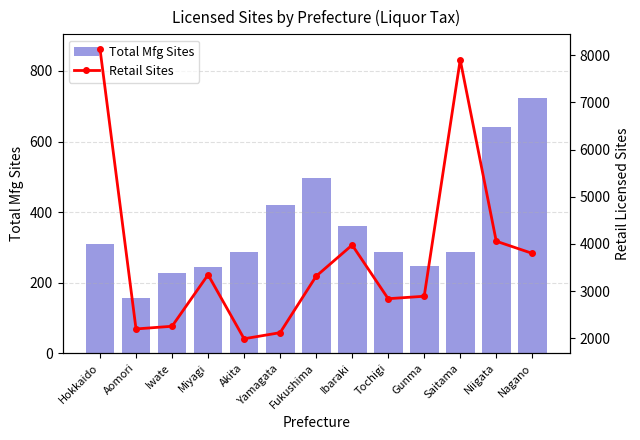

Is it true that Total Mfg Sites equals 808 at Fukushima?

False